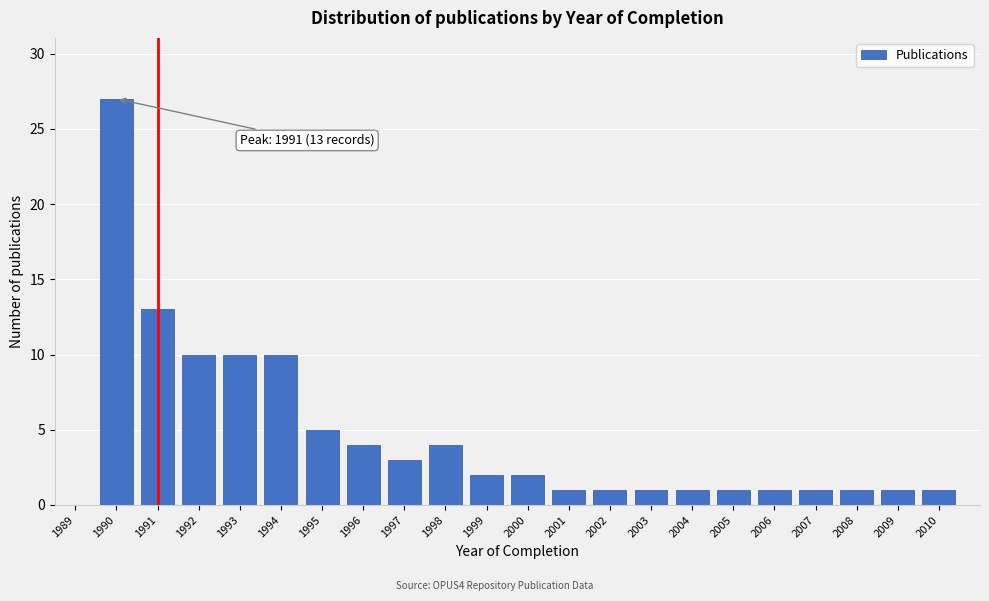

Reading right to left, transcribe all the data shown in this chart.

2010=1	2009=1	2008=1	2007=1	2006=1	2005=1	2004=1	2003=1	2002=1	2001=1	2000=2	1999=2	1998=4	1997=3	1996=4	1995=5	1994=10	1993=10	1992=10	1991=13	1990=27	1989=0